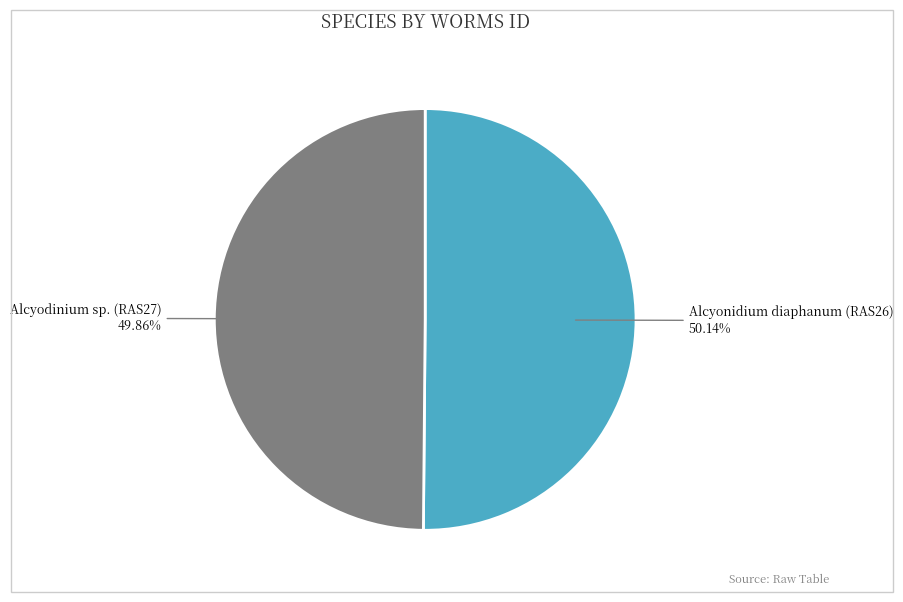

How many slices are in this pie chart?

2